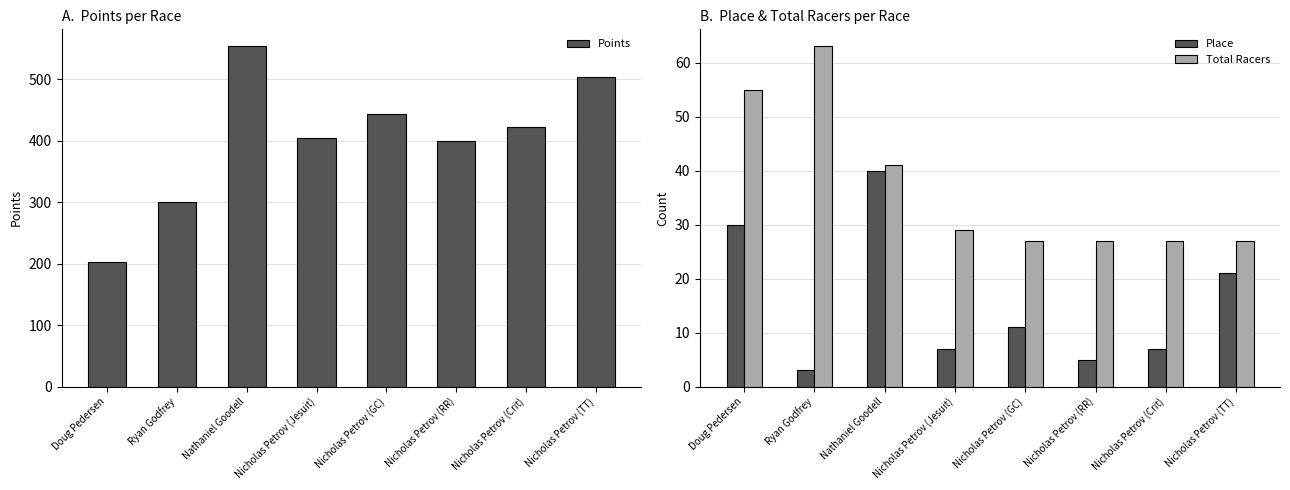

The value of Place at Ryan Godfrey is 3.0. True or false?

True